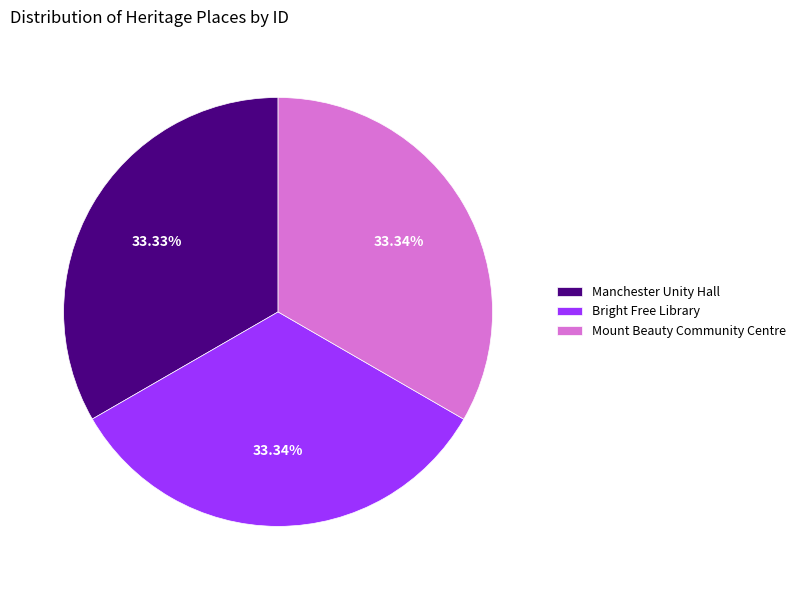

What is the ratio of the value at Manchester Unity Hall to the value at Bright Free Library?

1.0